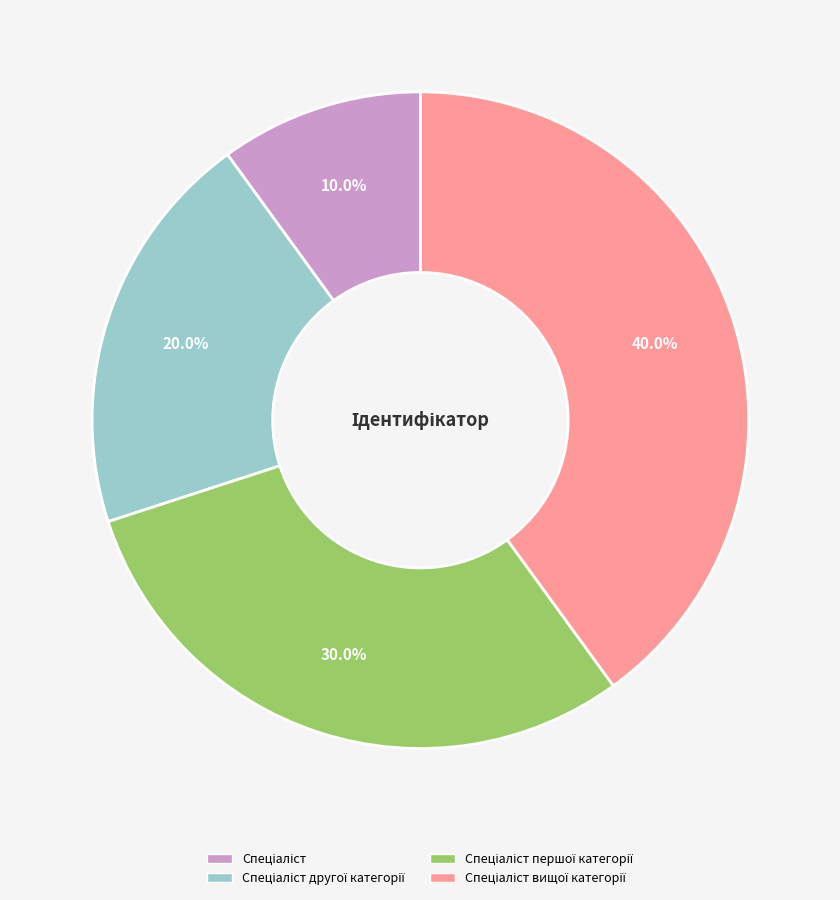

Is there any slice that represents more than half of the pie?

No